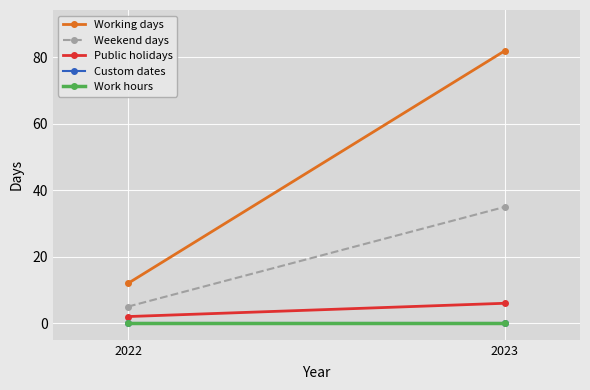

Is the value of Public holidays at 2022 greater than the value of Working days at 2023?

No